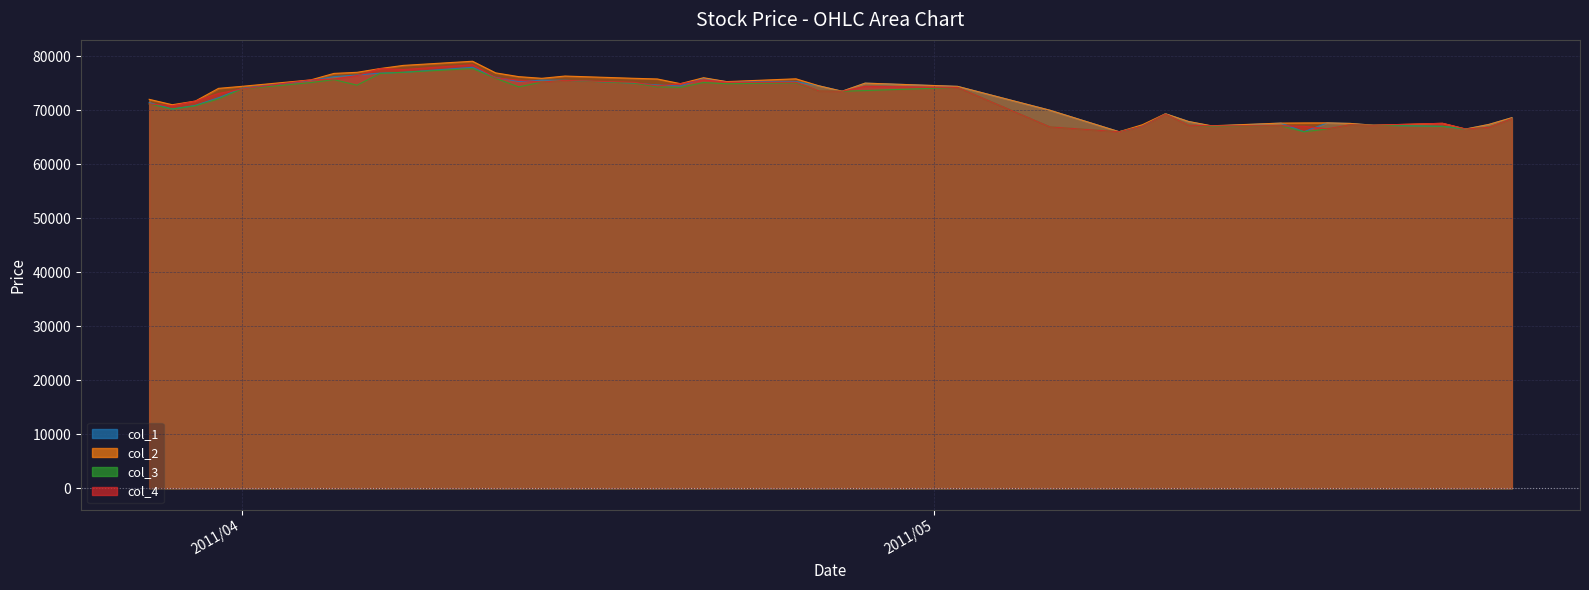

Which category has the highest value in the col_2 series?

2011/04/11